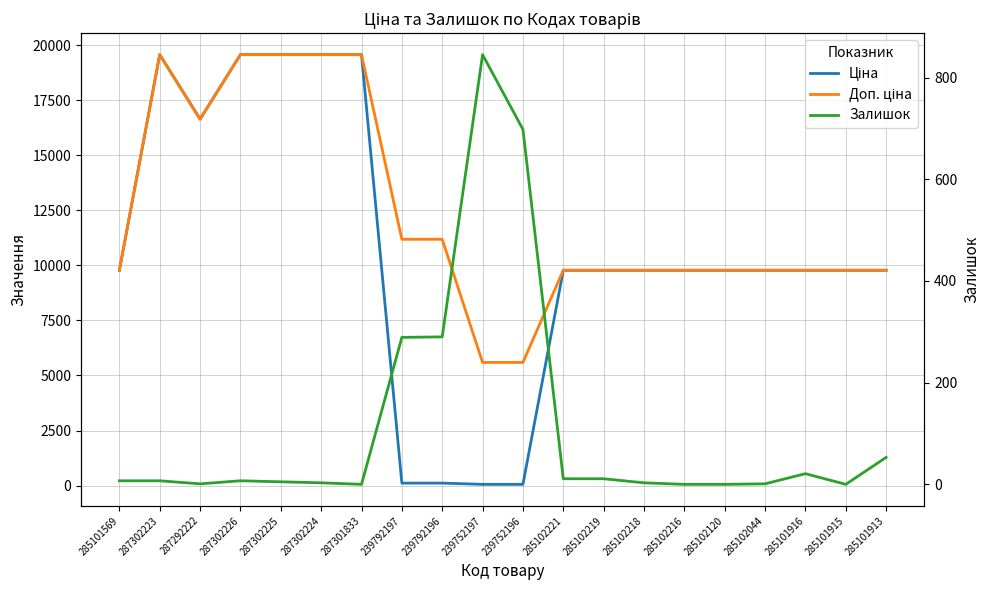

Where does the Доп. ціна series first go above 9775?

285101569